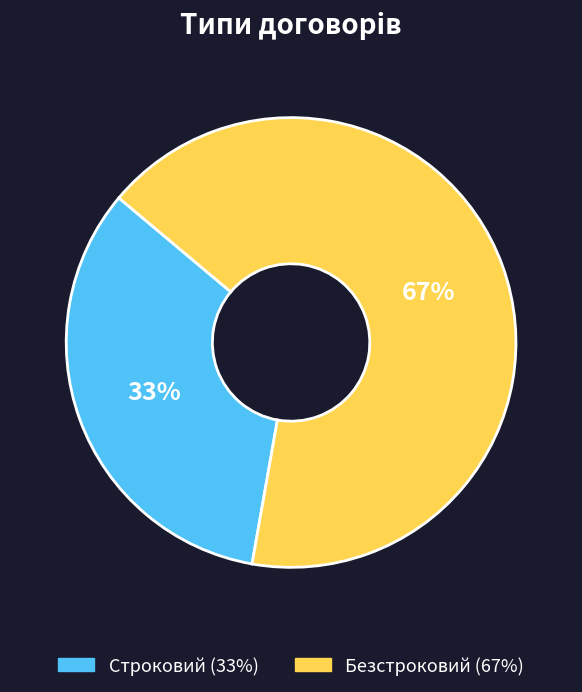

Do Строковий and Безстроковий together represent more than half of the pie?

Yes